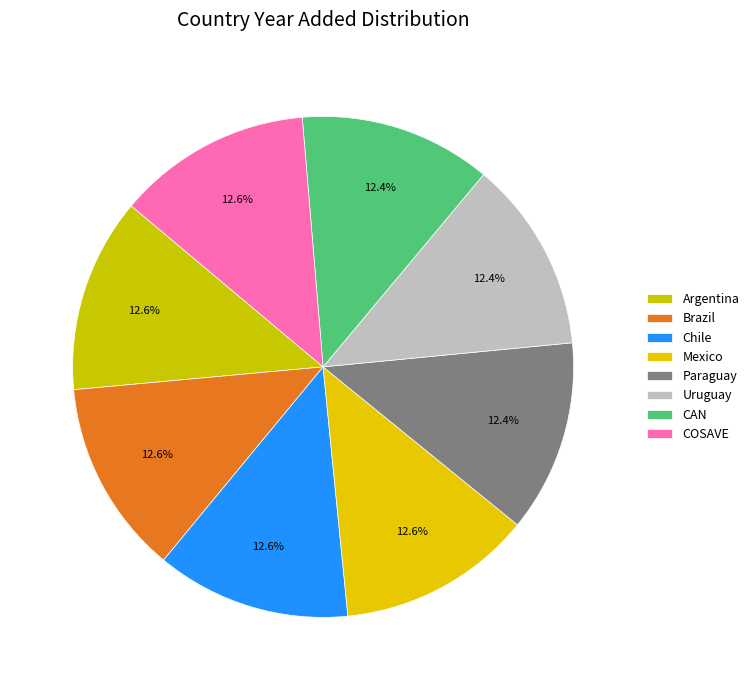

Which slice is the smallest?

Paraguay